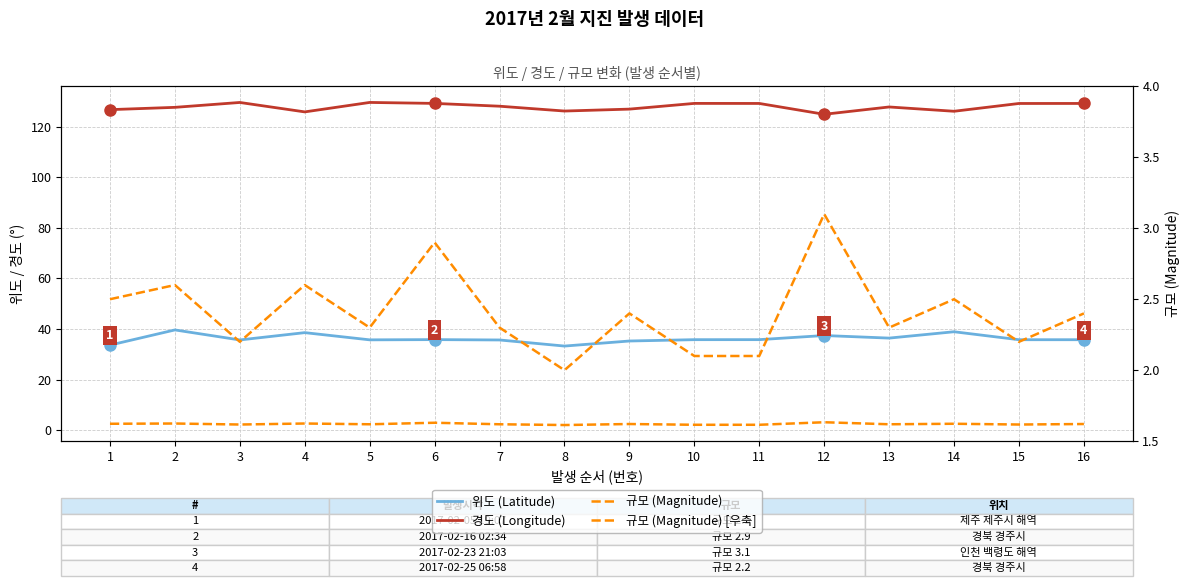

What is the difference between the 규모 (Magnitude) [우축] values at 16 and 2?

0.2